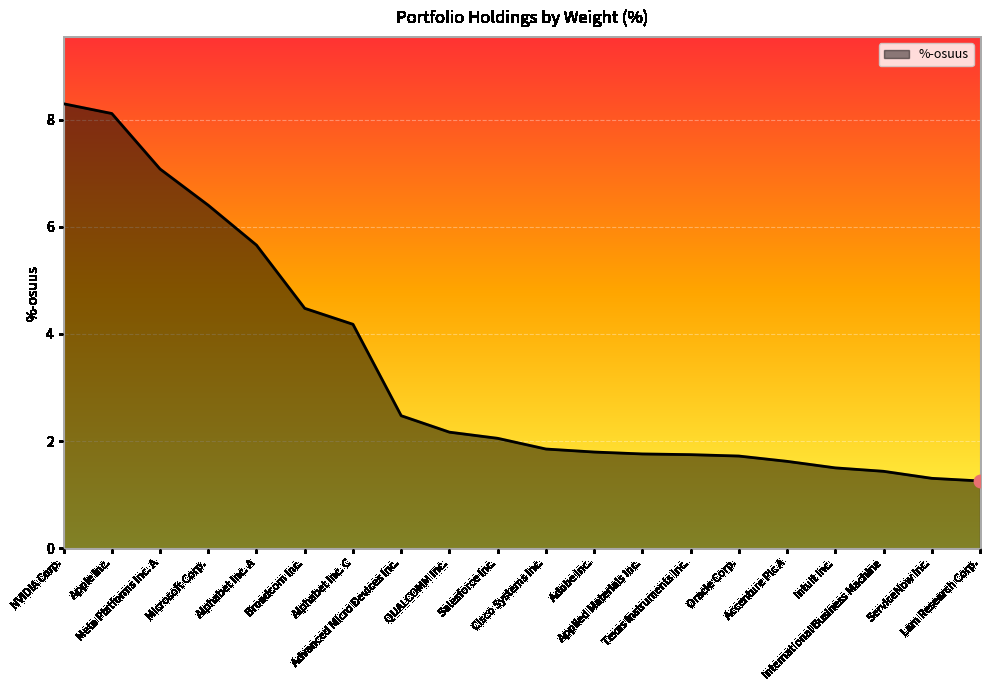

Approximately how many times larger is the value at Alphabet Inc. C compared to Apple Inc.?

0.5